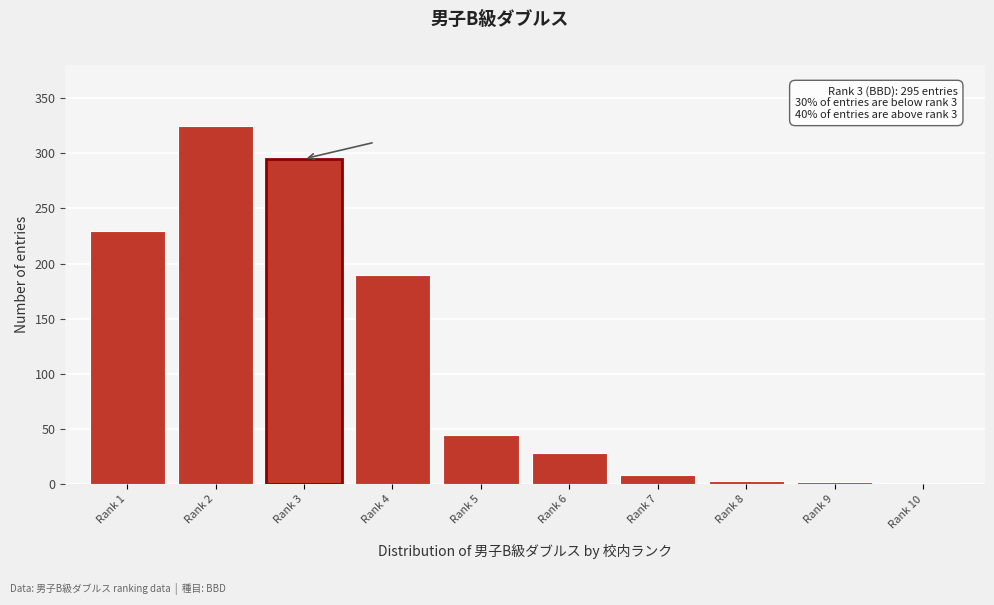

Between Rank 2 and Rank 1, which is larger?

Rank 2